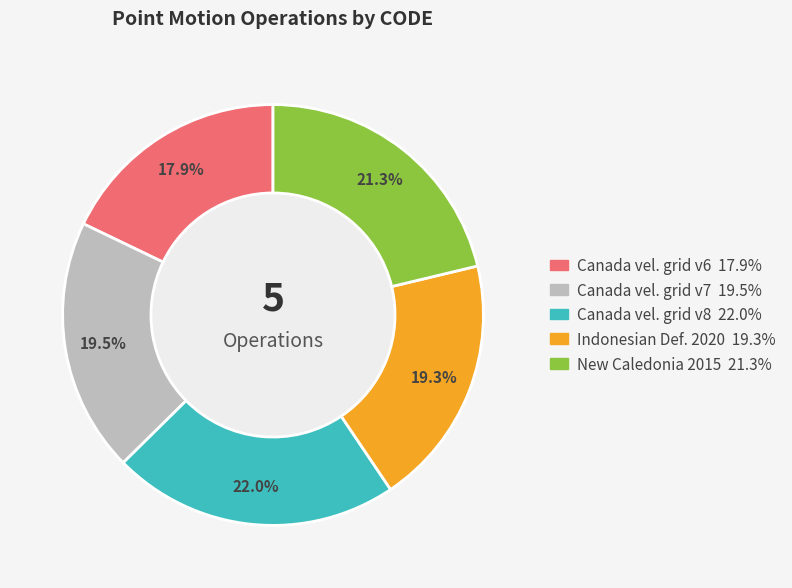

Does any single category account for the majority?

No